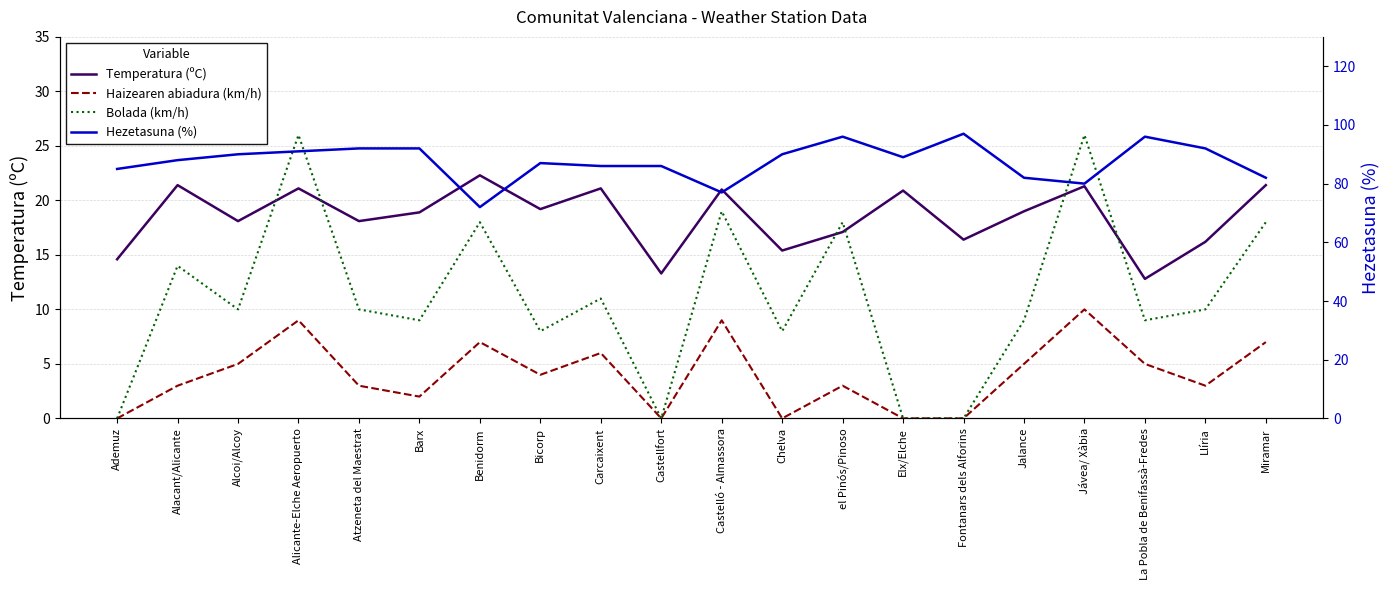

How many data points in Temperatura (ºC) are above 19?

9